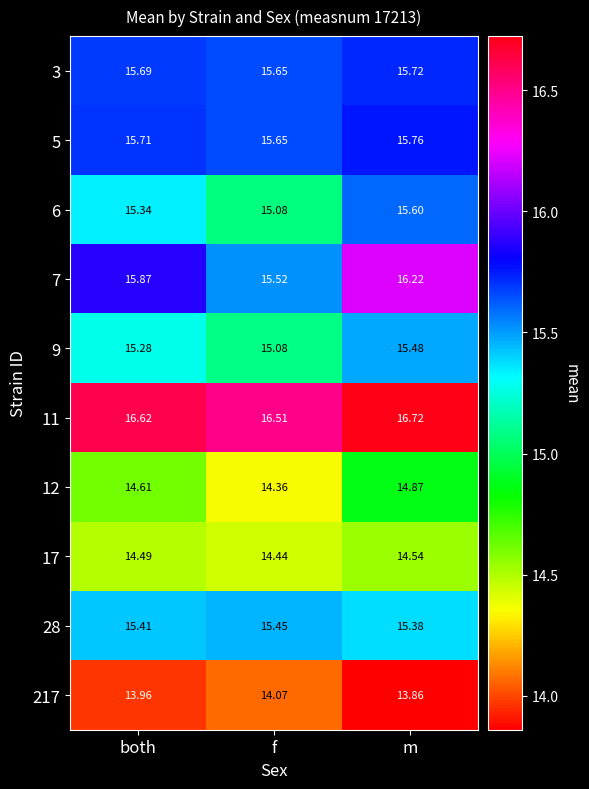

At which label is 11 closest to 16?

f